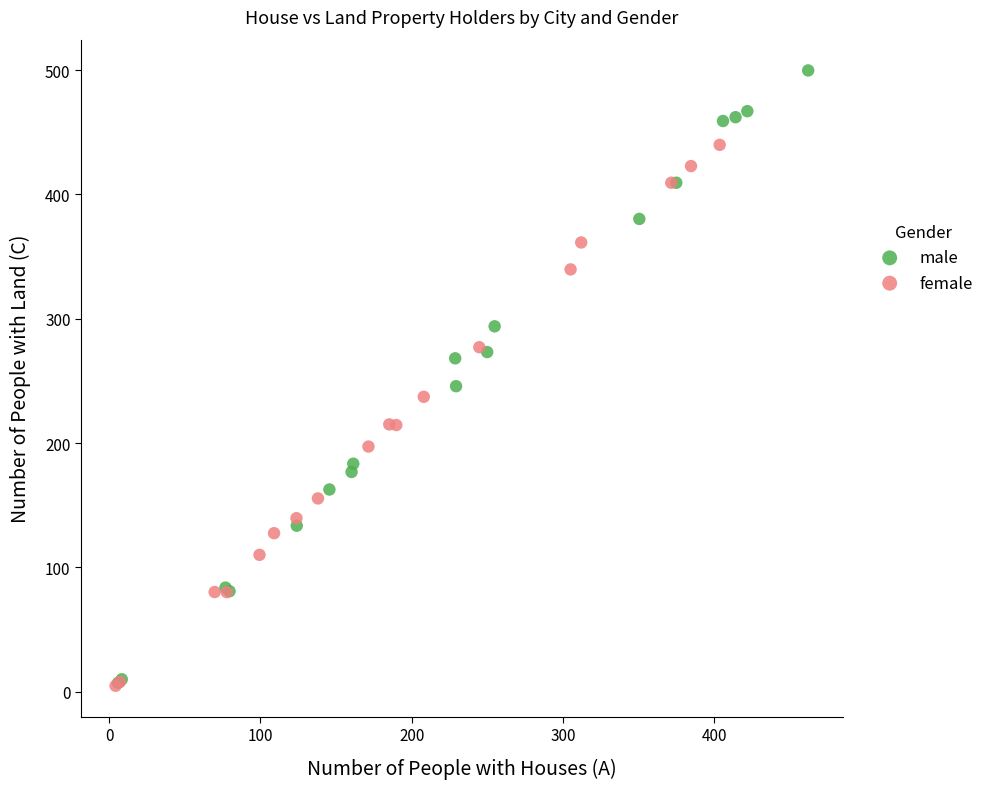

Which series reaches the maximum Y coordinate?

male